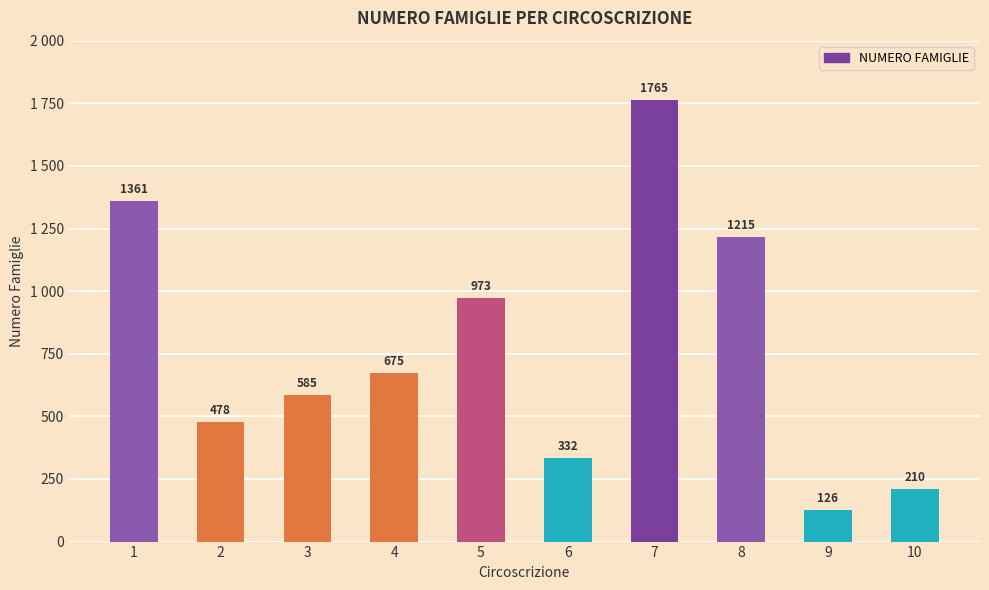

Does the chart contain any negative values?

No